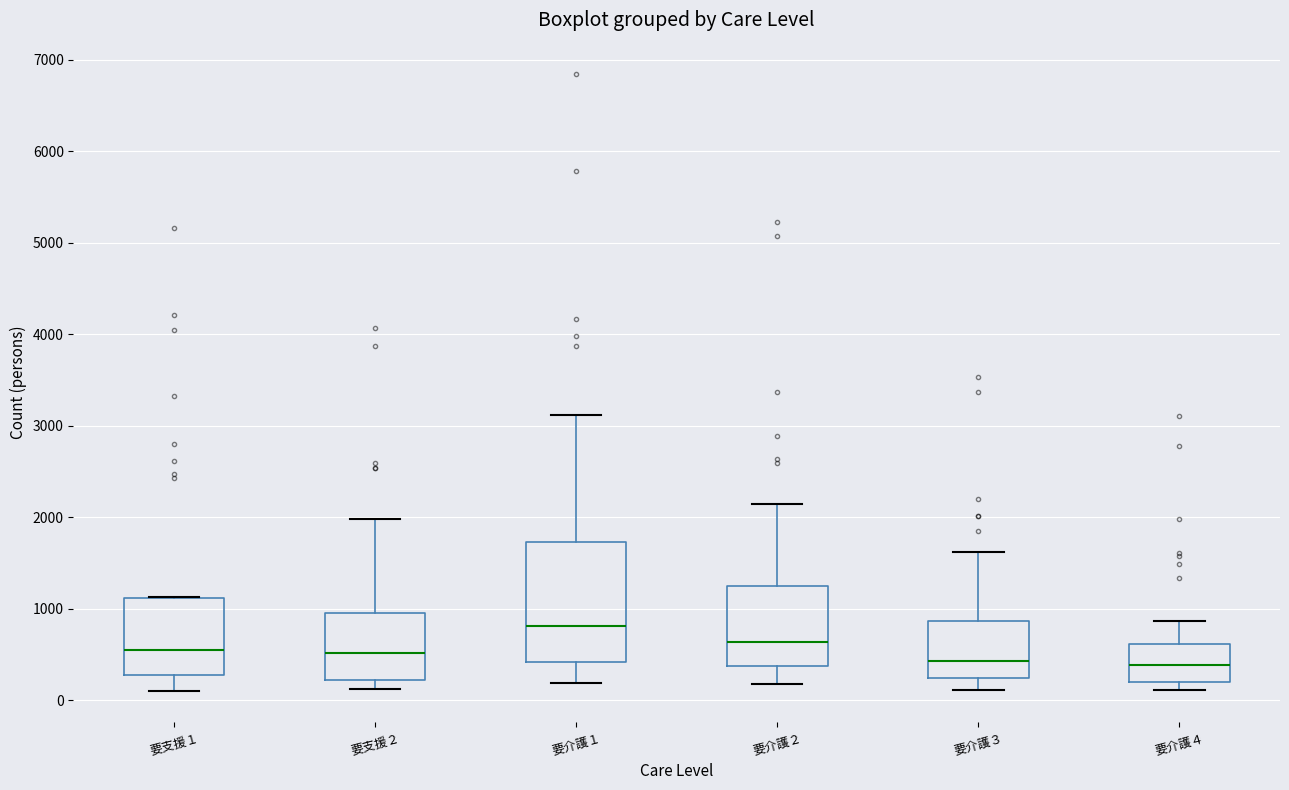

Reading left to right, read every box against the y-axis: the position of its median line, the range the box covers, and the ends of its whiskers. The values are not printed on the chart, so give them approximately, as read against the axis.

要支援１: median 600, box 300 to 1100, whiskers 100 to 1100
要支援２: median 500, box 200 to 1000, whiskers 100 to 2000
要介護１: median 800, box 400 to 1700, whiskers 200 to 3100
要介護２: median 600, box 400 to 1200, whiskers 200 to 2100
要介護３: median 400, box 200 to 900, whiskers 100 to 1600
要介護４: median 400, box 200 to 600, whiskers 100 to 900